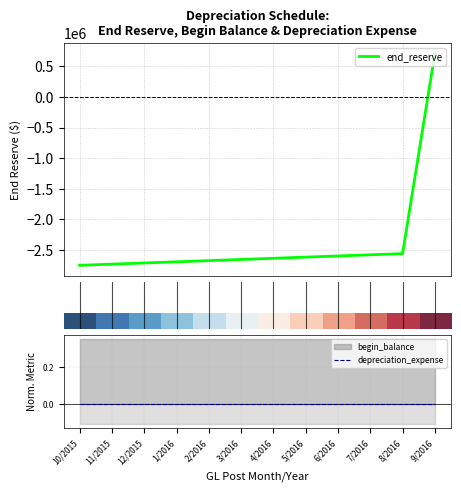

What is the highest value of the end_reserve series?

709050.3